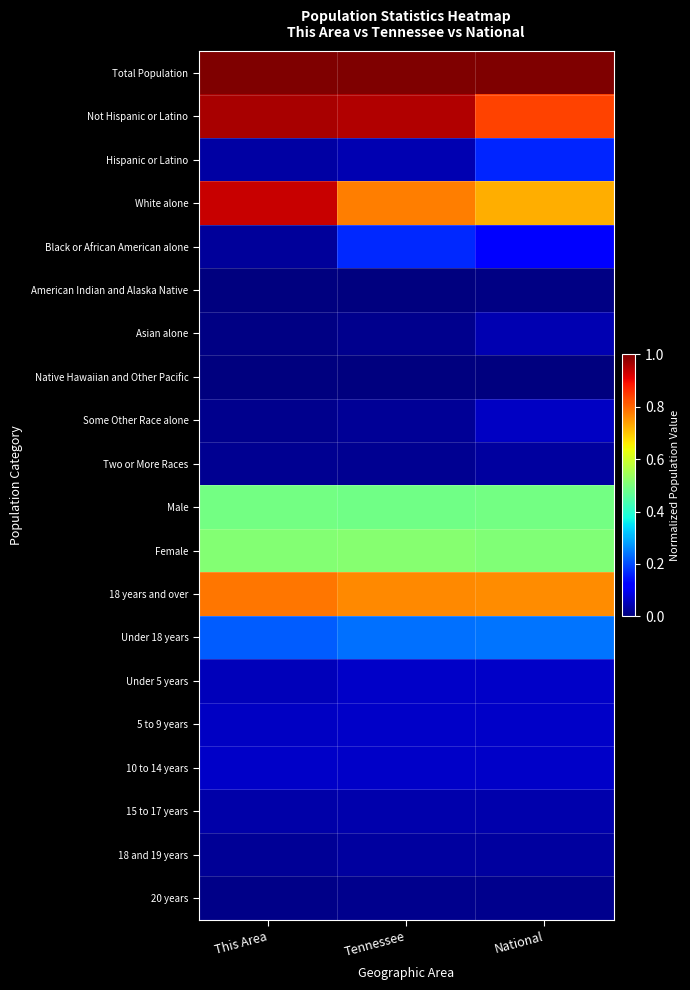

Reading left to right, extract all data points from this chart.

Total Population: This Area=1.0	Tennessee=1.0	National=1.0
Not Hispanic or Latino: This Area=1.0	Tennessee=1.0	National=0.8
Hispanic or Latino: This Area=0.0	Tennessee=0.0	National=0.2
White alone: This Area=0.9	Tennessee=0.8	National=0.7
Black or African American alone: This Area=0.0	Tennessee=0.2	National=0.1
American Indian and Alaska Native: This Area=0.0	Tennessee=0.0	National=0.0
Asian alone: This Area=0.0	Tennessee=0.0	National=0.0
Native Hawaiian and Other Pacific: This Area=0.0	Tennessee=0.0	National=0.0
Some Other Race alone: This Area=0.0	Tennessee=0.0	National=0.1
Two or More Races: This Area=0.0	Tennessee=0.0	National=0.0
Male: This Area=0.5	Tennessee=0.5	National=0.5
Female: This Area=0.5	Tennessee=0.5	National=0.5
18 years and over: This Area=0.8	Tennessee=0.8	National=0.8
Under 18 years: This Area=0.2	Tennessee=0.2	National=0.2
Under 5 years: This Area=0.1	Tennessee=0.1	National=0.1
5 to 9 years: This Area=0.1	Tennessee=0.1	National=0.1
10 to 14 years: This Area=0.1	Tennessee=0.1	National=0.1
15 to 17 years: This Area=0.0	Tennessee=0.0	National=0.0
18 and 19 years: This Area=0.0	Tennessee=0.0	National=0.0
20 years: This Area=0.0	Tennessee=0.0	National=0.0